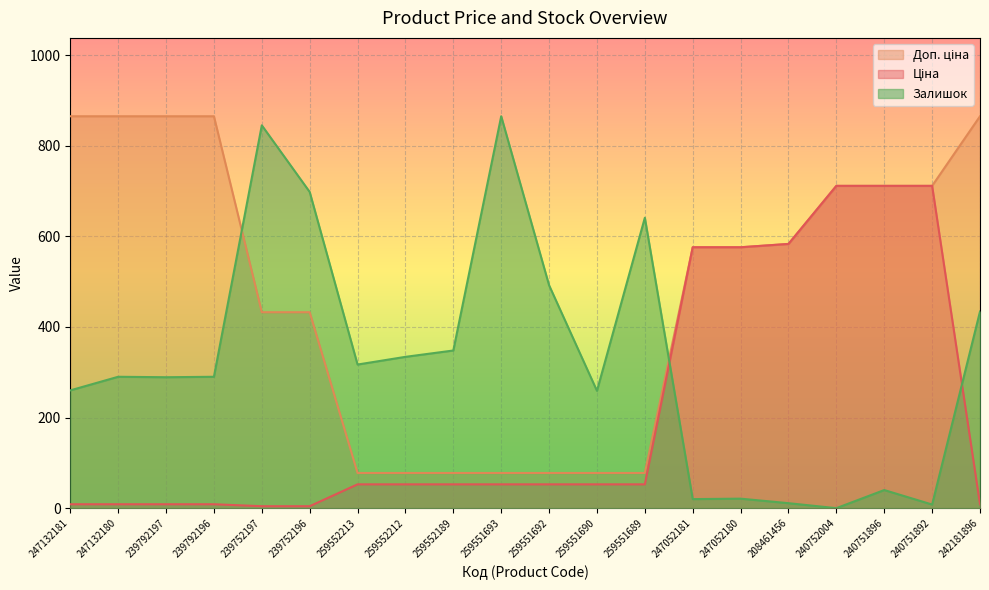

True or false: Ціна has more than 2 points higher than both neighbors.

False